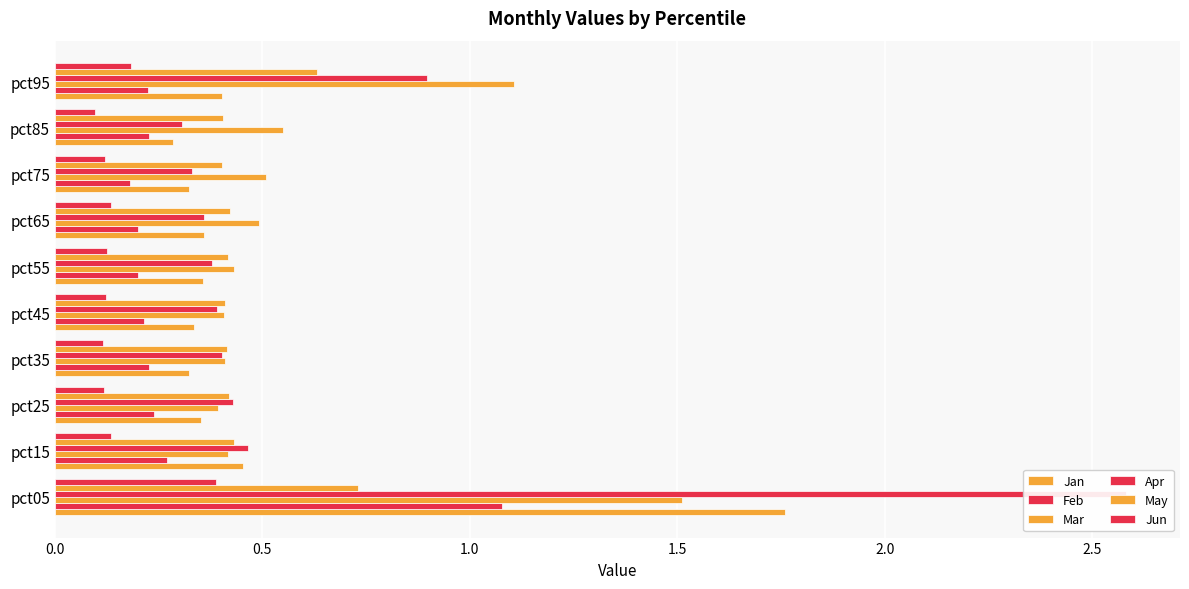

Rank the series at pct95 from lowest to highest value.

Jun, Feb, Jan, May, Apr, Mar